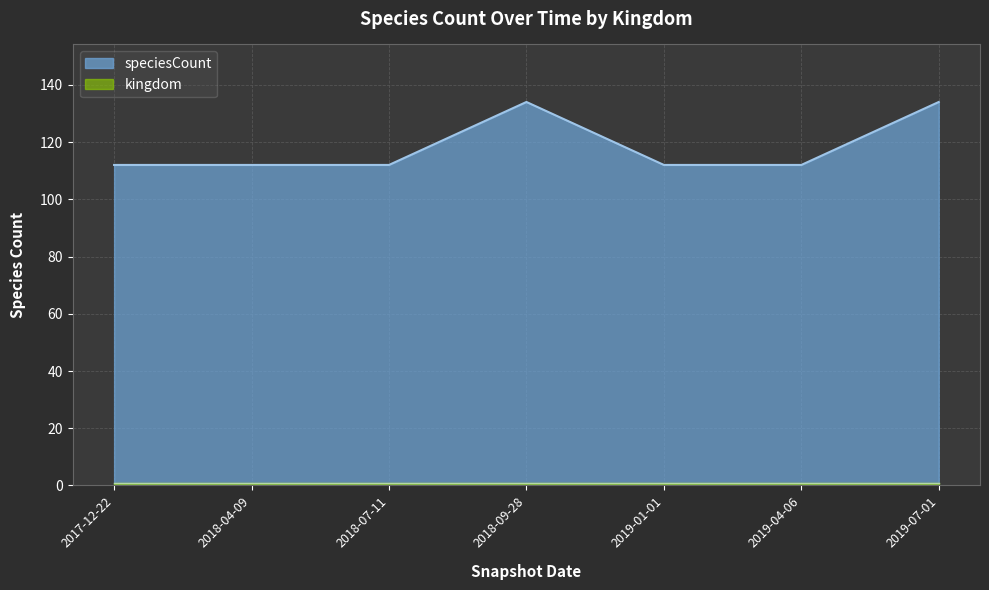

Reading left to right, list all the values displayed in this chart.

112	112	112	134	112	112	134